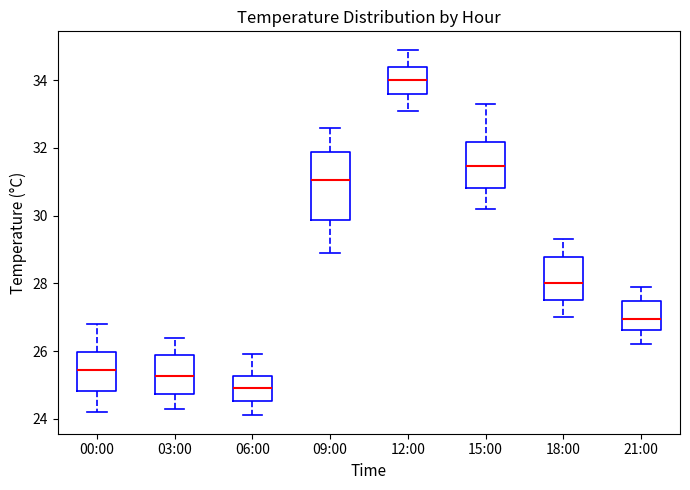

Reading left to right, transcribe this box plot: for each box, give where its median line is, the range the box spans, and where its two whiskers end, as read against the y-axis. The values are not printed on the chart, so give them approximately, as read against the axis.

00:00: median 25.4, box 24.8 to 26.0, whiskers 24.2 to 26.8
03:00: median 25.2, box 24.8 to 25.8, whiskers 24.4 to 26.4
06:00: median 25.0, box 24.6 to 25.2, whiskers 24.2 to 26.0
09:00: median 31.0, box 29.8 to 31.8, whiskers 29.0 to 32.6
12:00: median 34.0, box 33.6 to 34.4, whiskers 33.2 to 35.0
15:00: median 31.4, box 30.8 to 32.2, whiskers 30.2 to 33.4
18:00: median 28.0, box 27.6 to 28.8, whiskers 27.0 to 29.4
21:00: median 27.0, box 26.6 to 27.4, whiskers 26.2 to 28.0